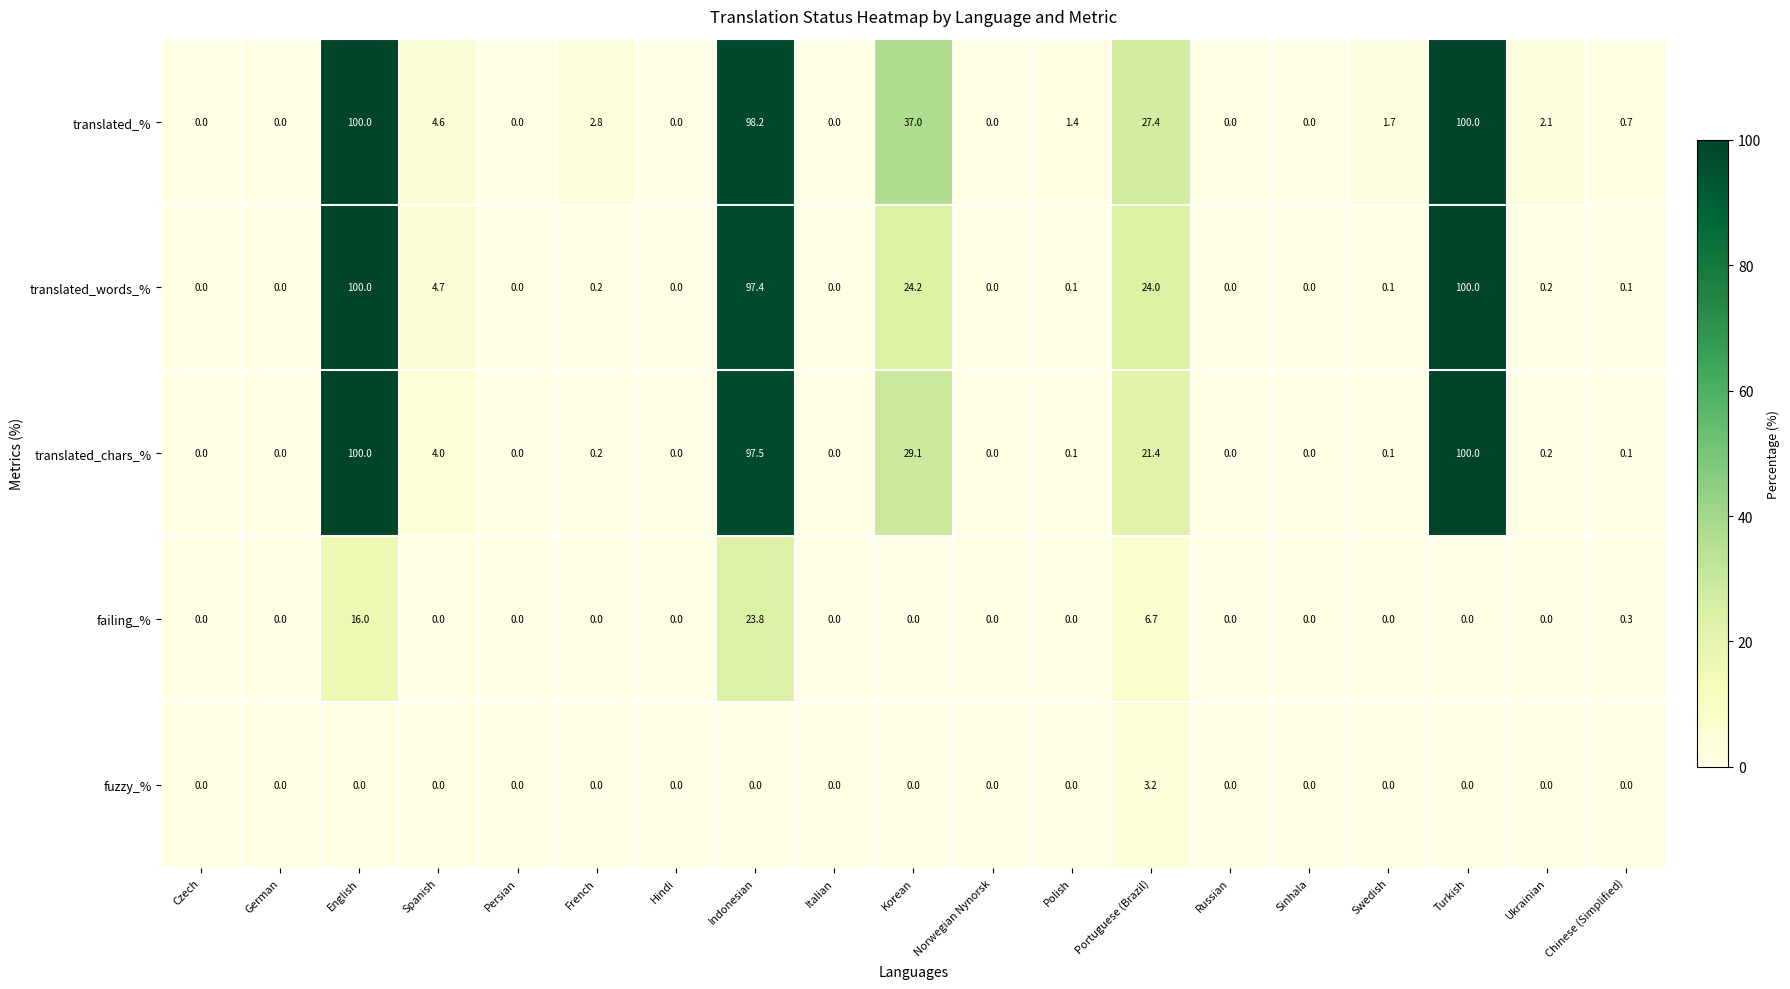

What is the difference between the highest and lowest values at Korean?

37.0